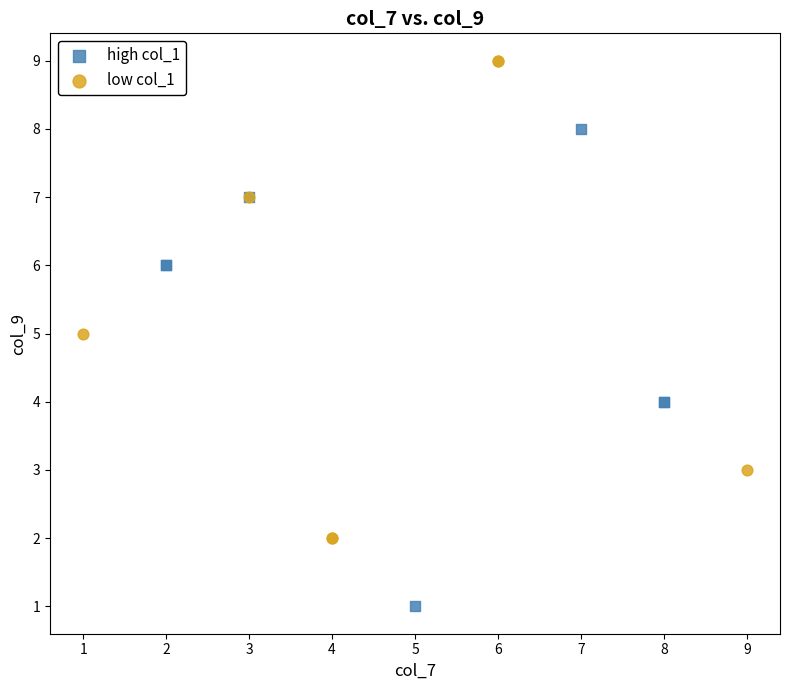

Which series reaches the maximum Y coordinate?

low col_1